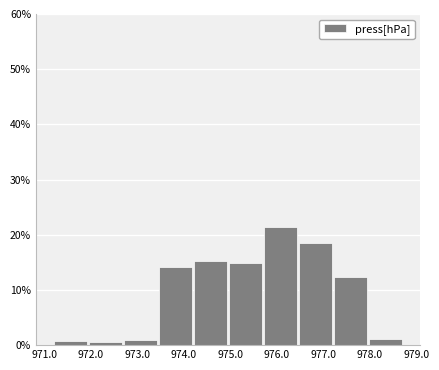

What is the height of the bar covering 975.70 to 976.45 on the x-axis? Neither the bar edges nor the heights are printed on the chart, so give them approximately, as read against the axes.

21